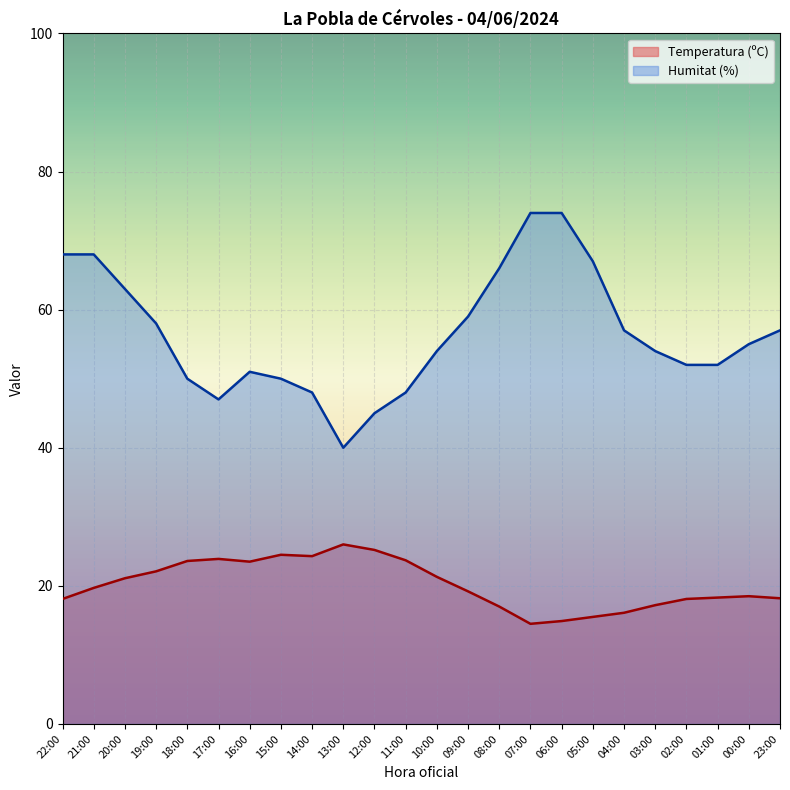

True or false: Temperatura (ºC) and Humitat (%) intersect in this chart.

False